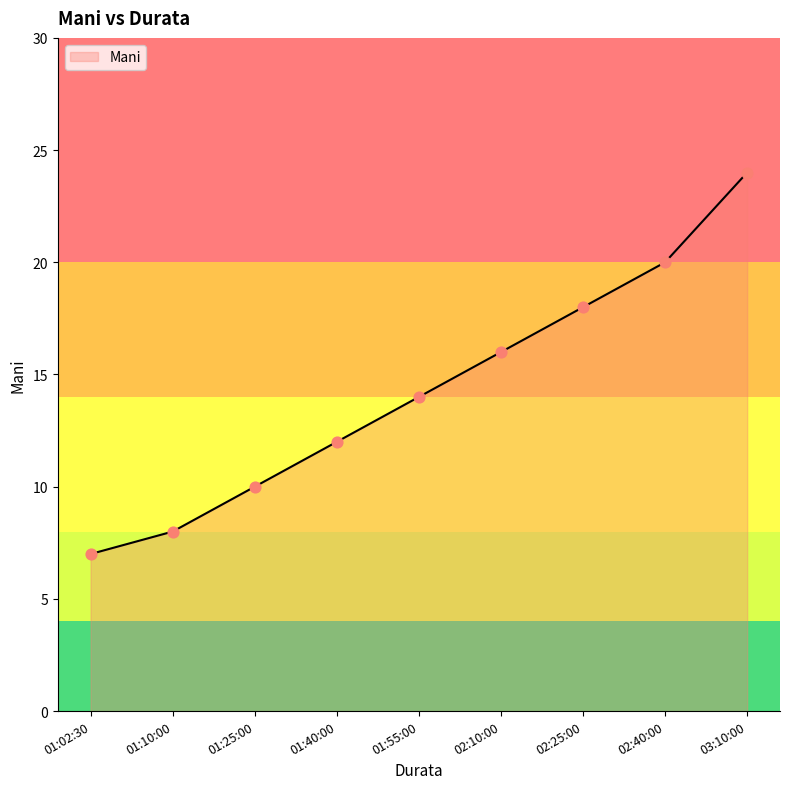

Which has a higher value, 02:10:00 or 01:02:30?

02:10:00